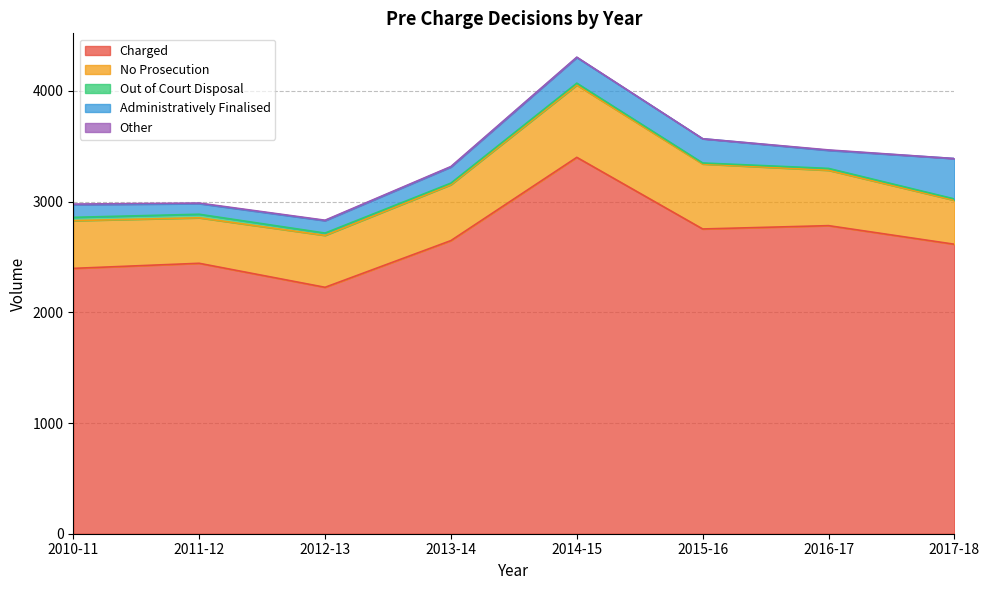

What is the difference between the Out of Court Disposal values at 2012-13 and 2011-12?

11